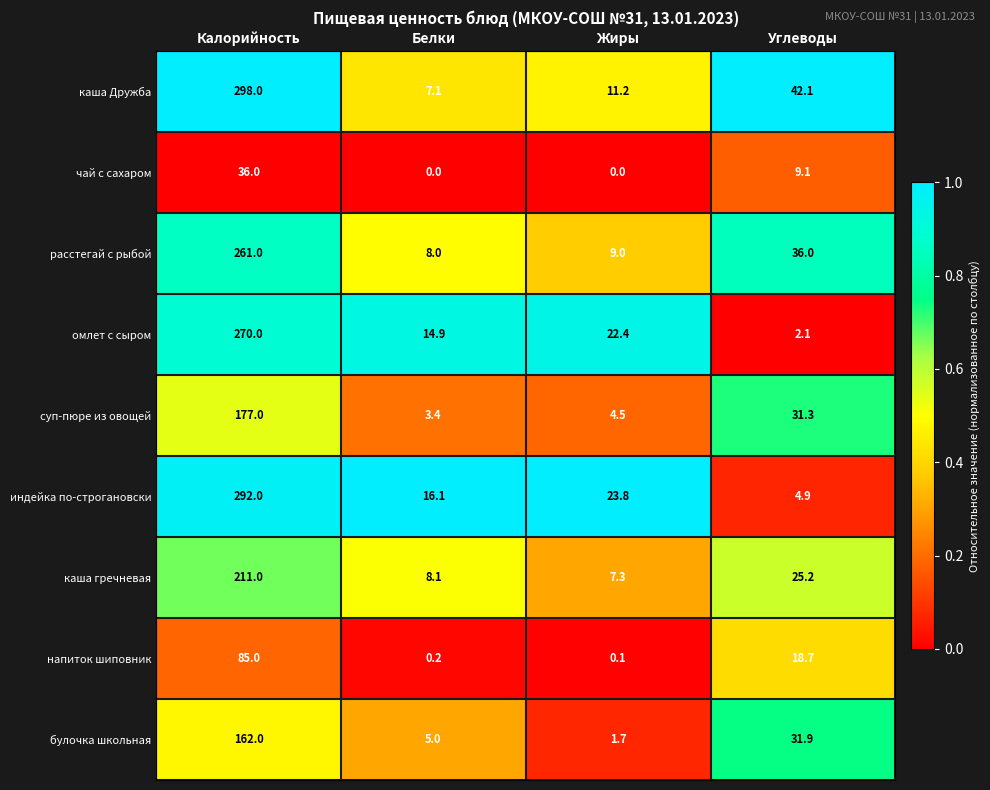

How many series are shown in this chart?

9